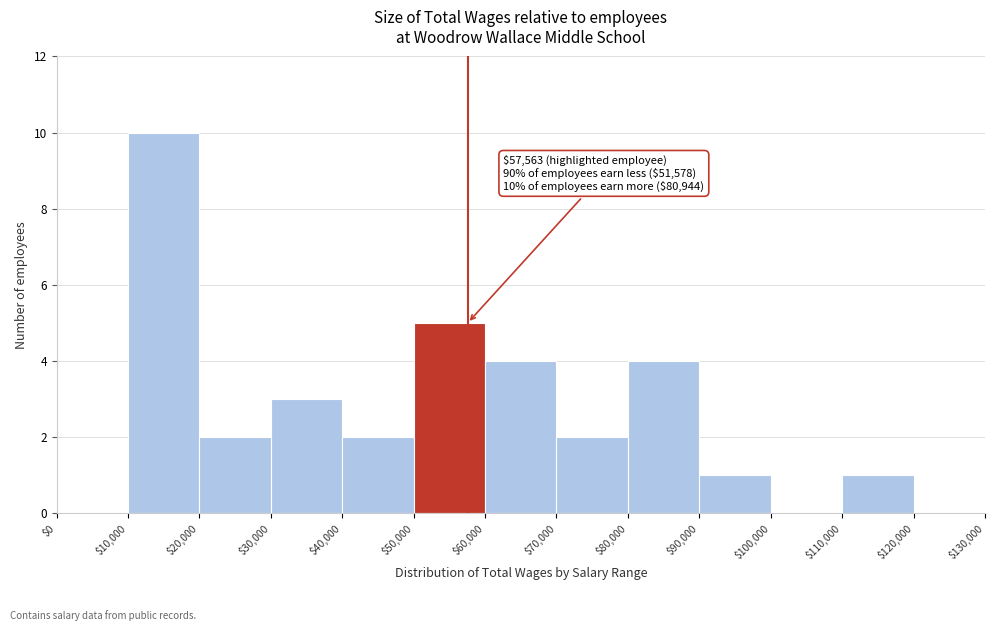

Which range on the x-axis has the tallest bar?

$10,000 to $20,000